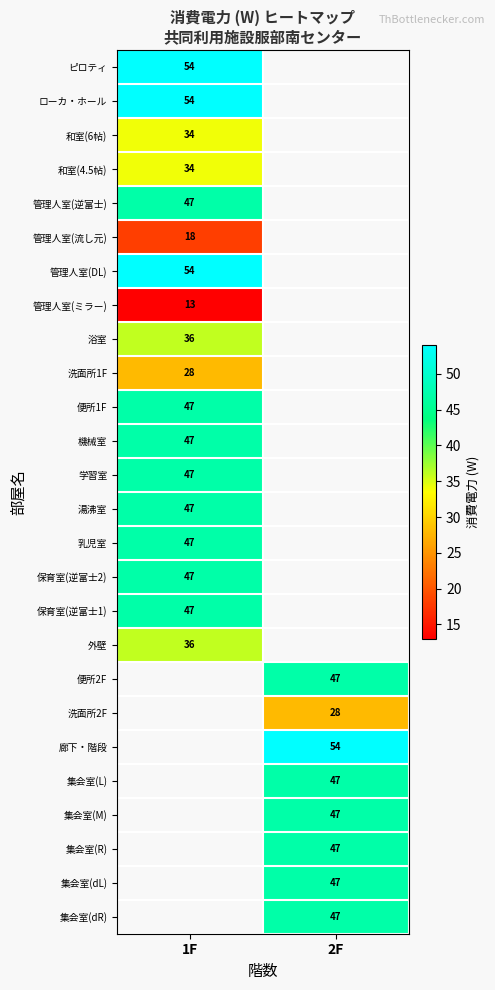

What is the maximum value shown in the chart?

54.0